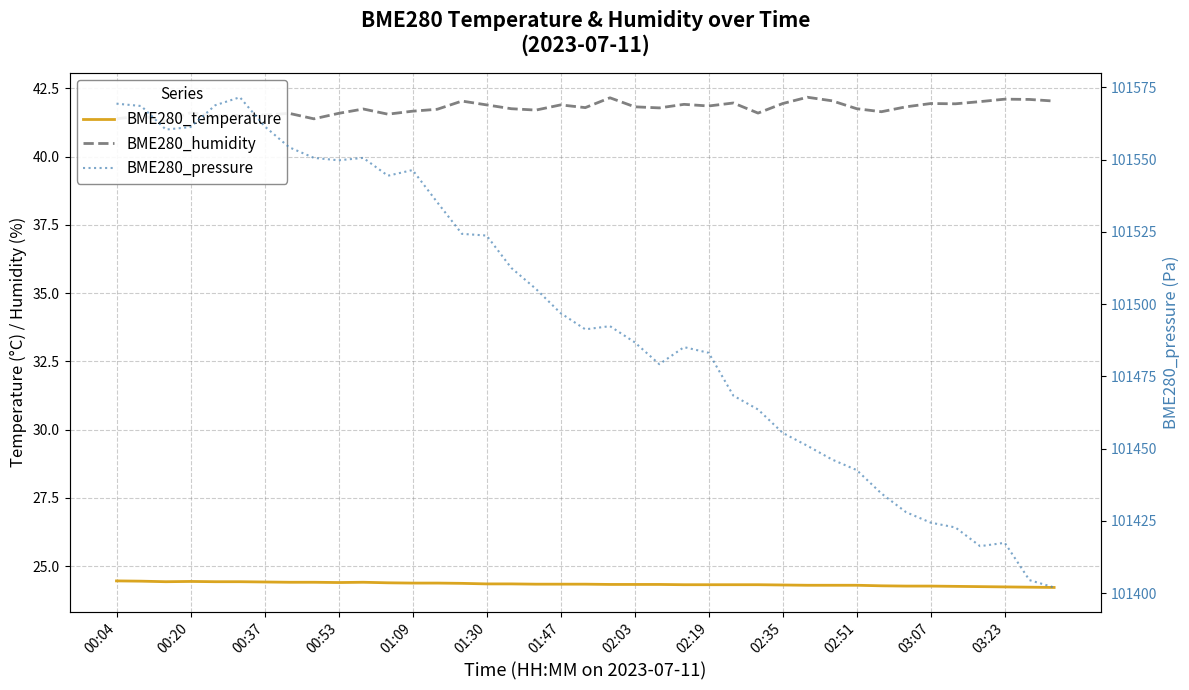

What position from the left is 14?

15